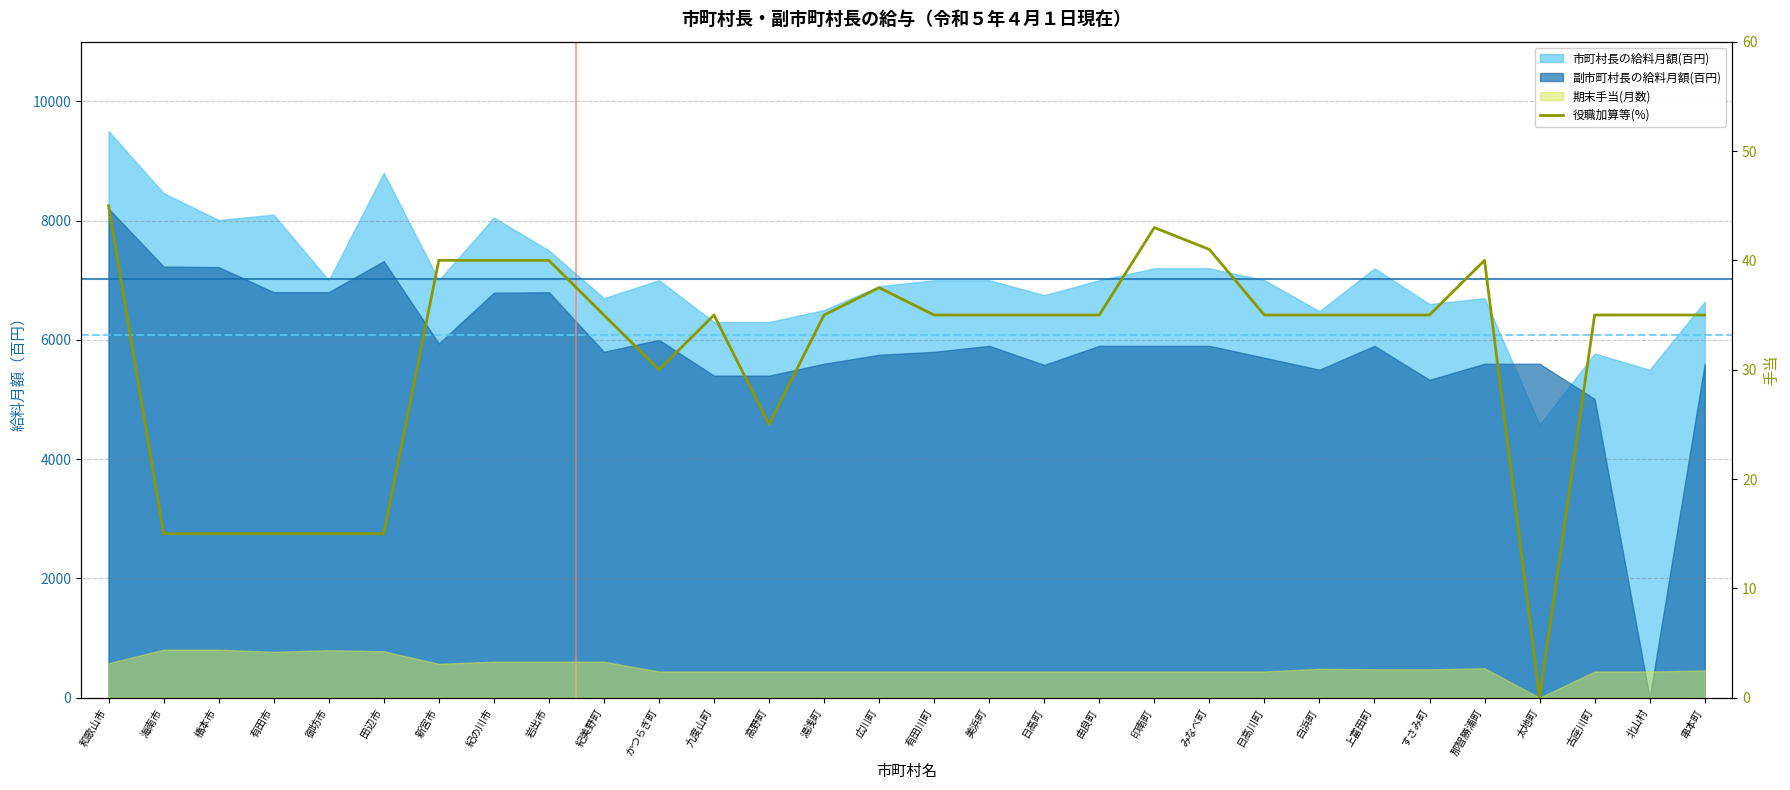

True or false: the data has more than 2 interior local peaks.

True